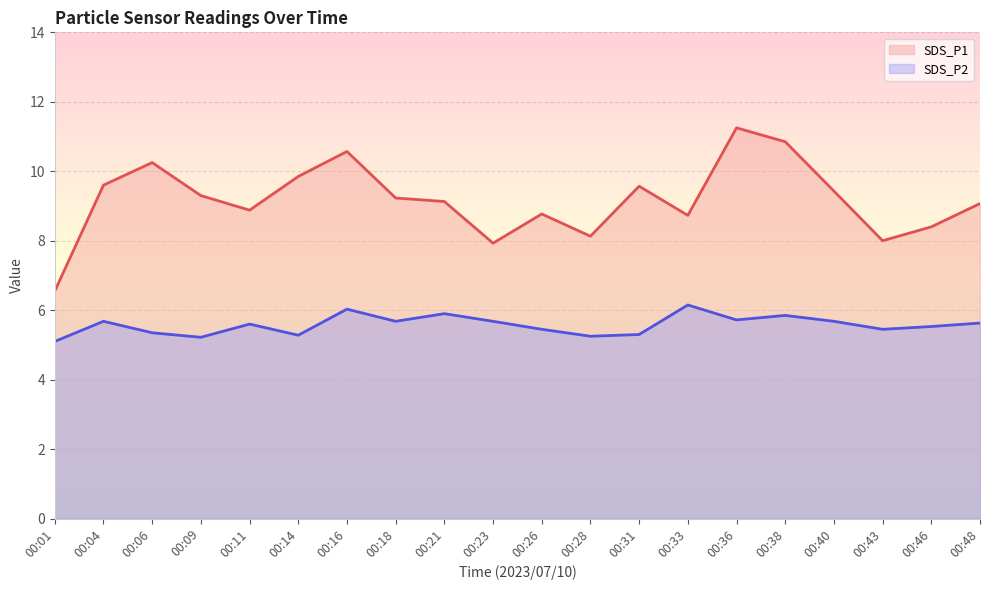

What is the maximum value shown in the chart?

11.2